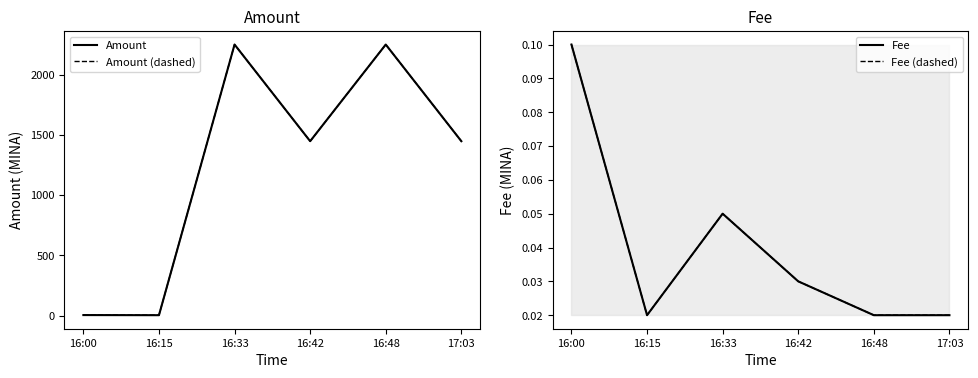

Read the Amount value at 16:48.

2249.6